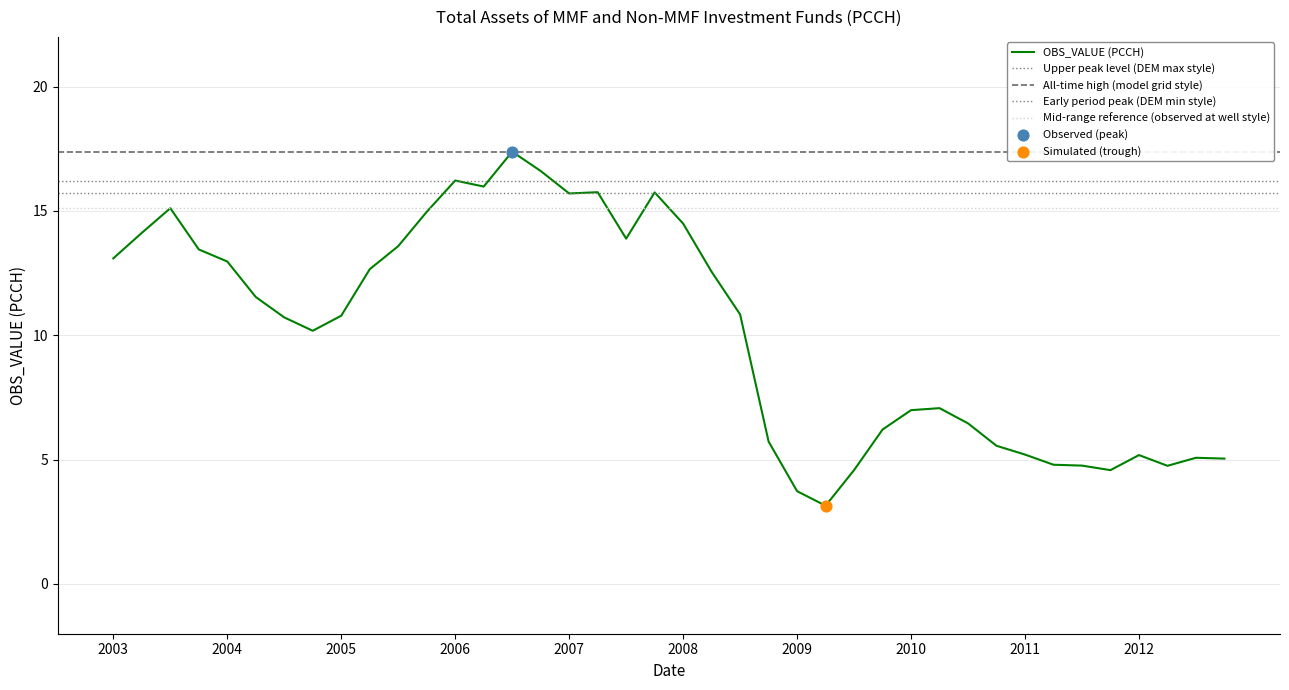

What is the maximum value for OBS_VALUE (PCCH)?

17.4